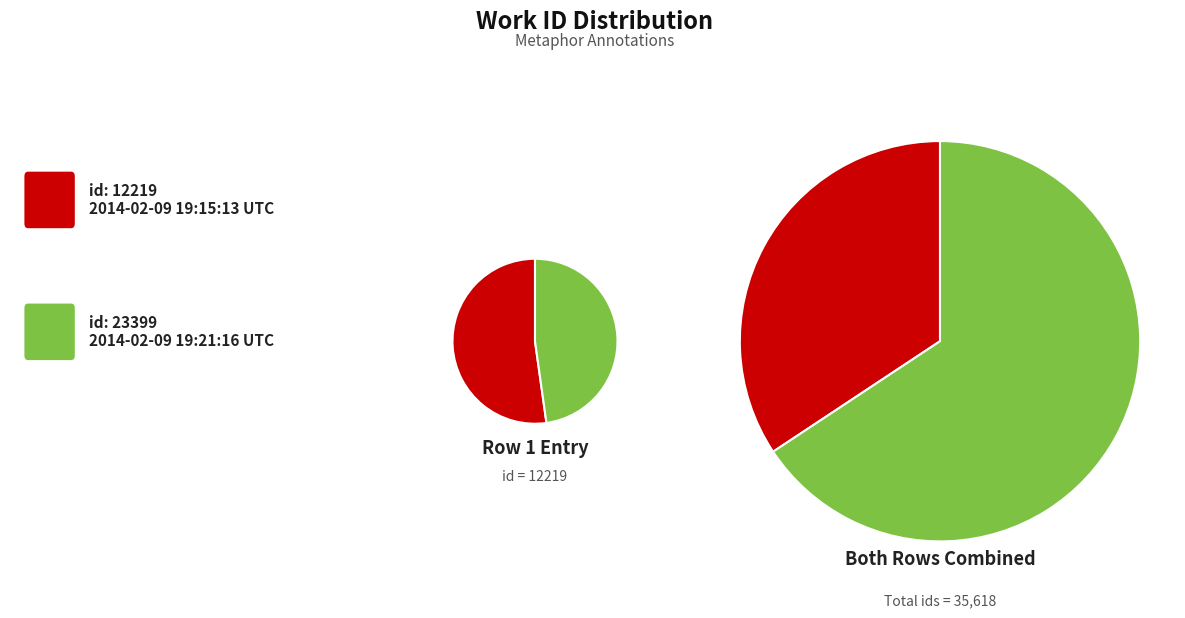

What is the total percentage of 2014-02-09 (id: 12219) and 2014-02-09 (id: 23399)?

100.0%